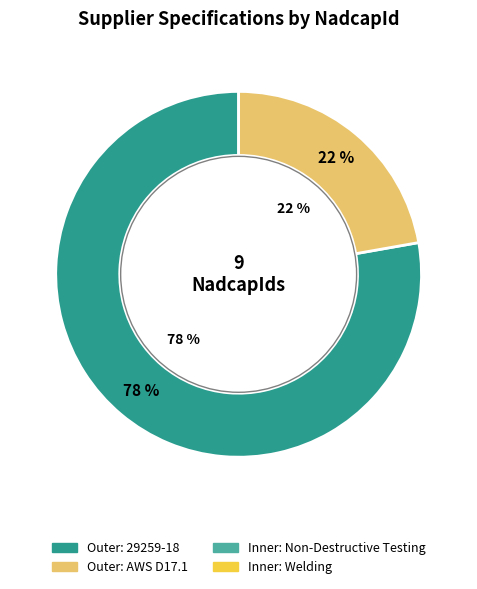

True or false: AWS D17.1 accounts for 11% of the total.

False